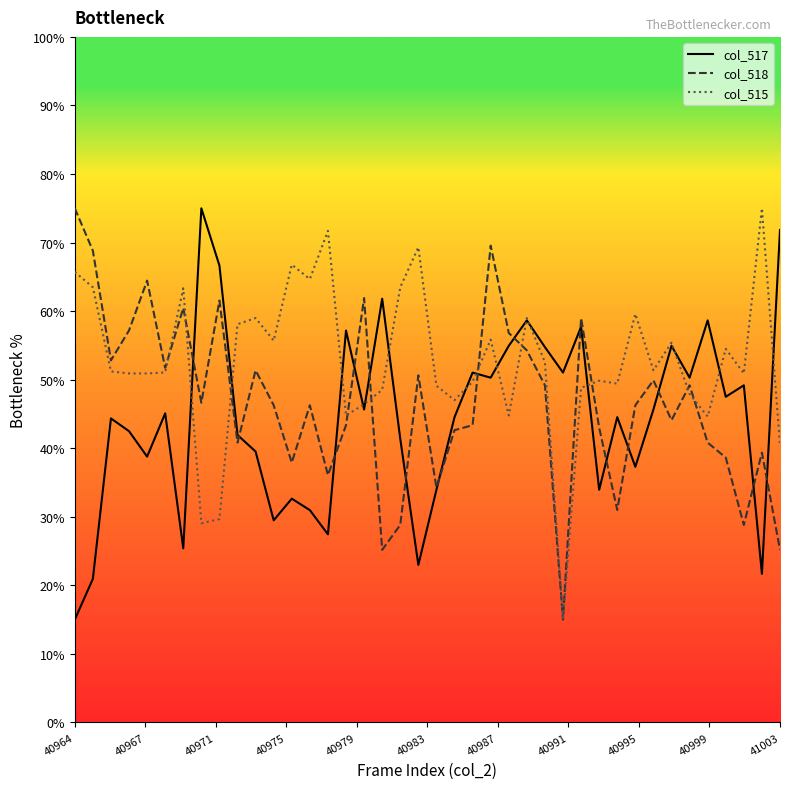

What is the smallest value displayed?

15.0